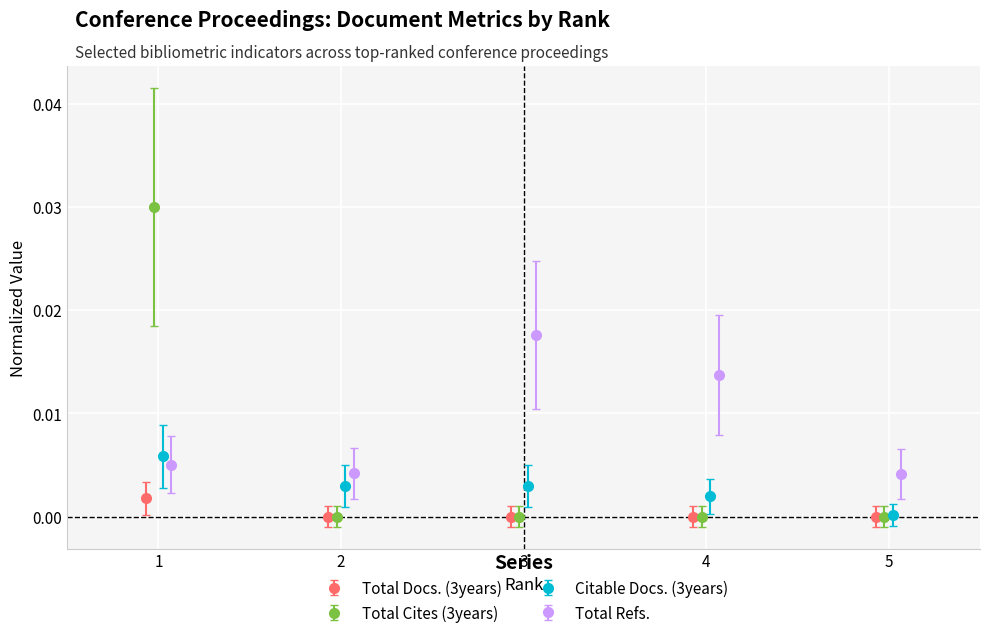

How many Total Refs. values are between 0 and 1?

5